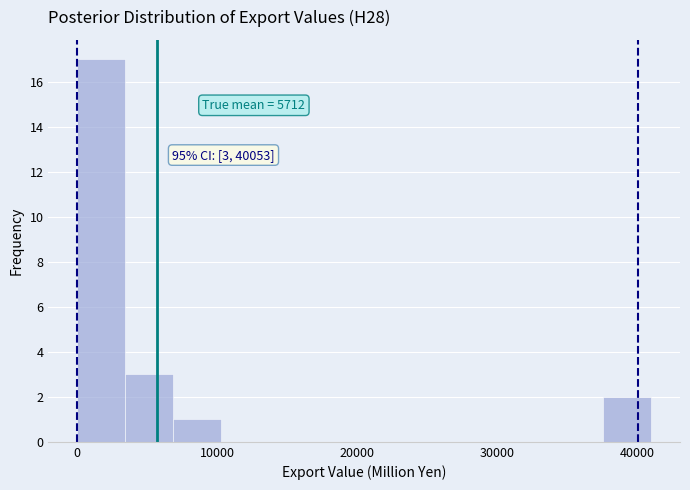

Around what value on the x-axis is the tallest bar? Give the approximate position of its centre, as read against the axis.

2000